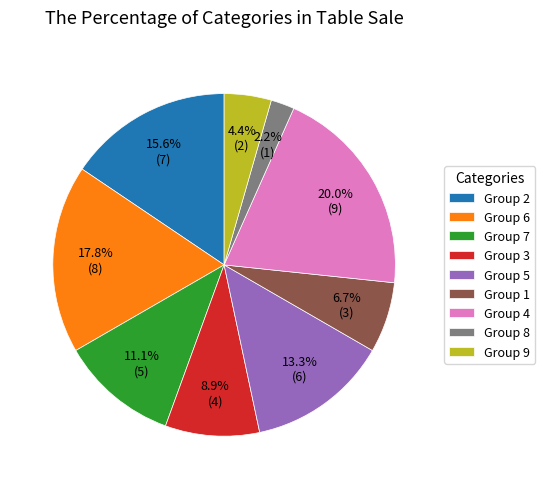

What is the total percentage of Group 3 and Group 7?

20.0%